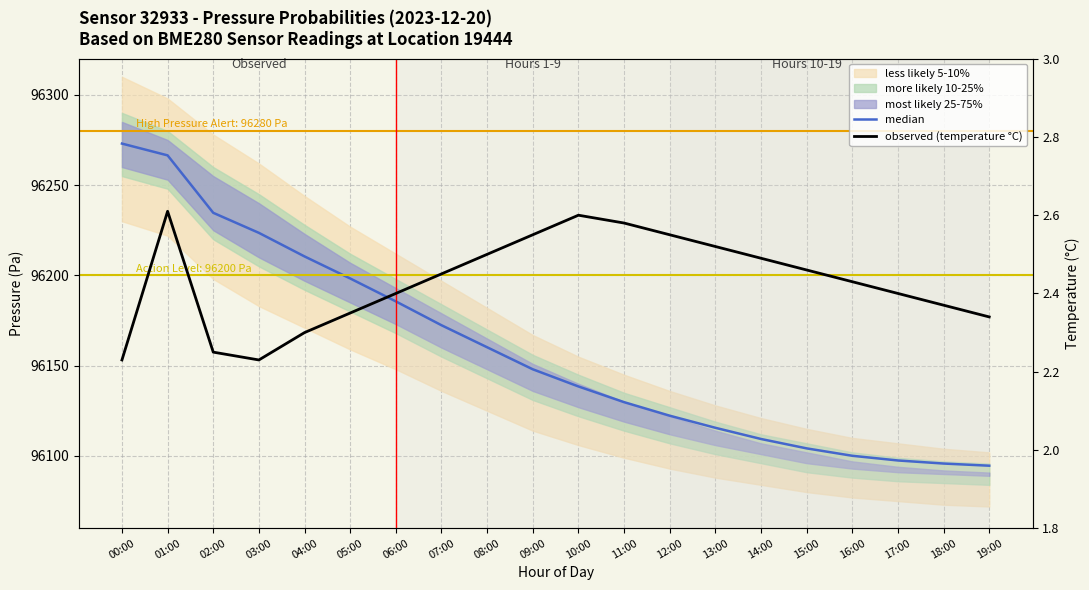

Reading left to right, list all the values displayed in this chart.

median: 96273.0	96266.5	96234.7	96223.6	96210.5	96198.3	96185.6	96172.4	96160.2	96148.0	96138.5	96129.8	96122.3	96115.6	96109.4	96104.2	96100.1	96097.5	96095.8	96094.6
observed (temperature °C): 2.2	2.6	2.2	2.2	2.3	2.4	2.4	2.5	2.5	2.5	2.6	2.6	2.5	2.5	2.5	2.5	2.4	2.4	2.4	2.3